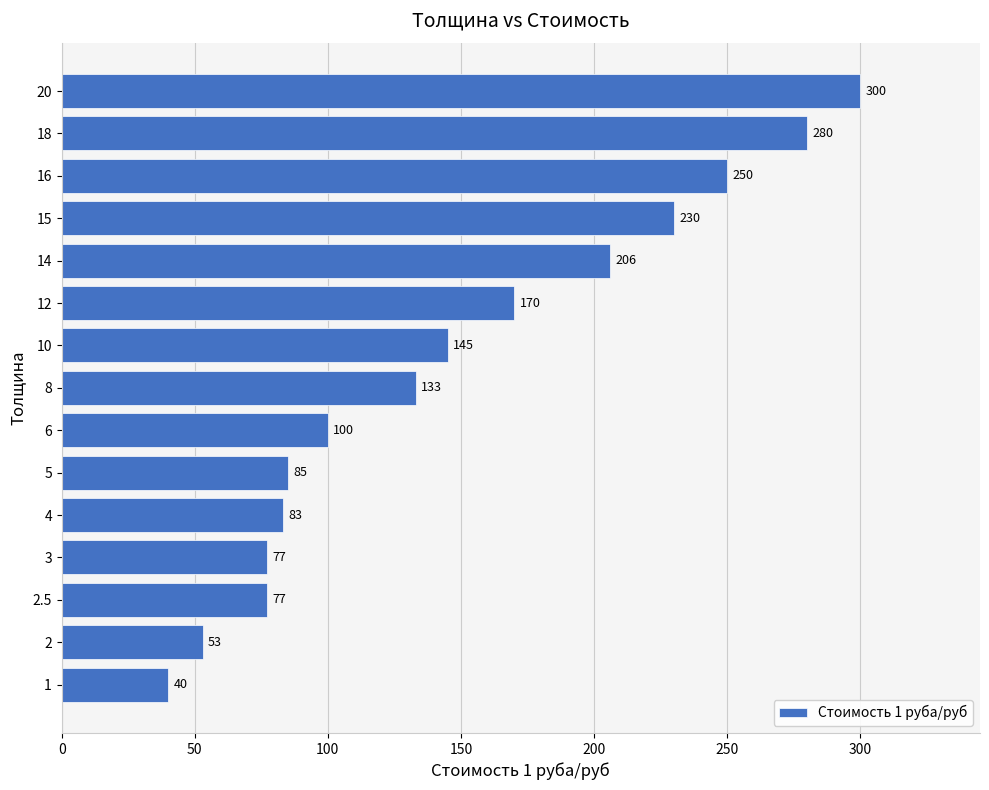

What is the change in value from 6 to 15?

+130